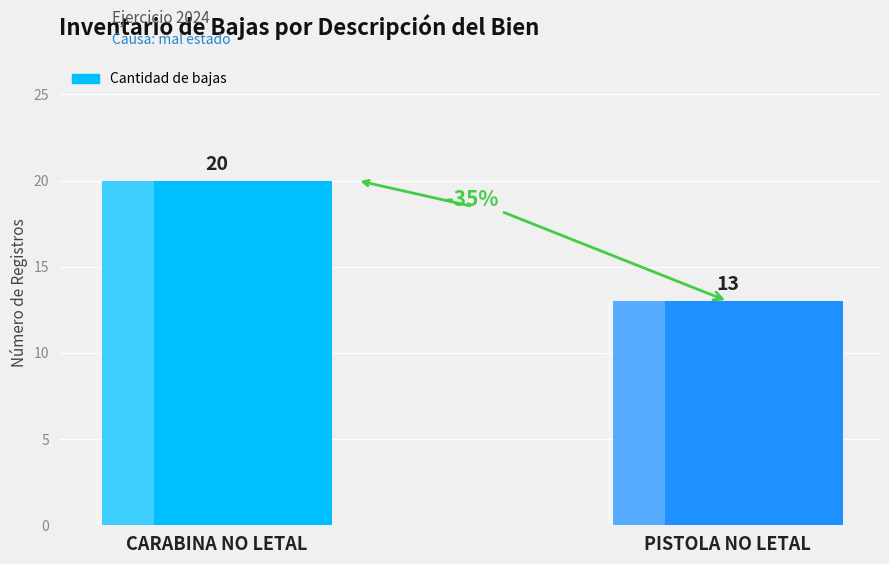

What is the difference between the maximum and minimum values?

7